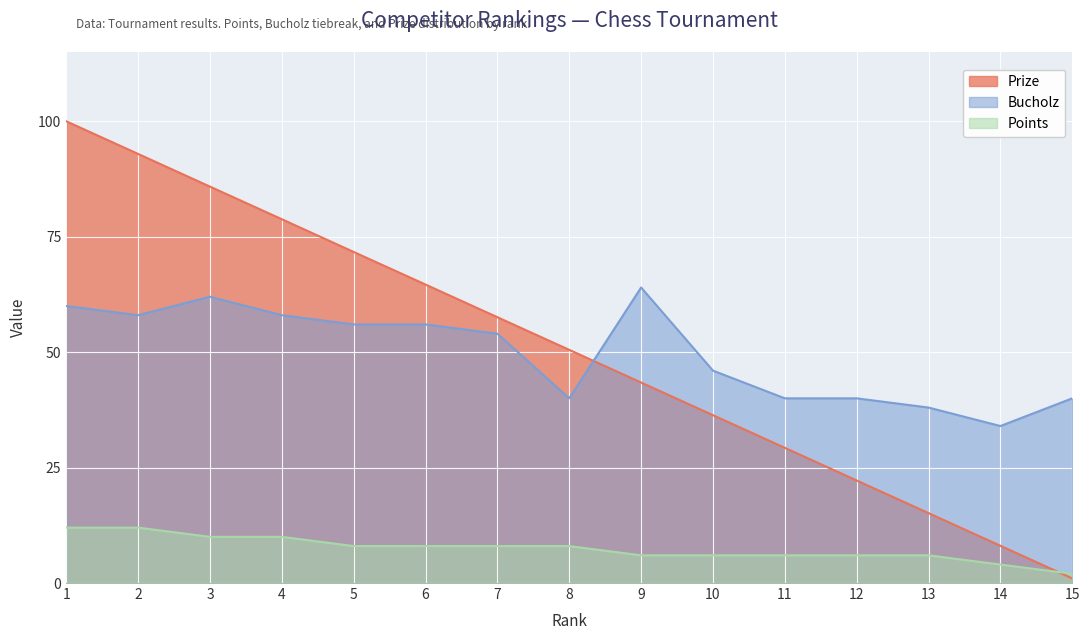

True or false: Bucholz and Points intersect in this chart.

False